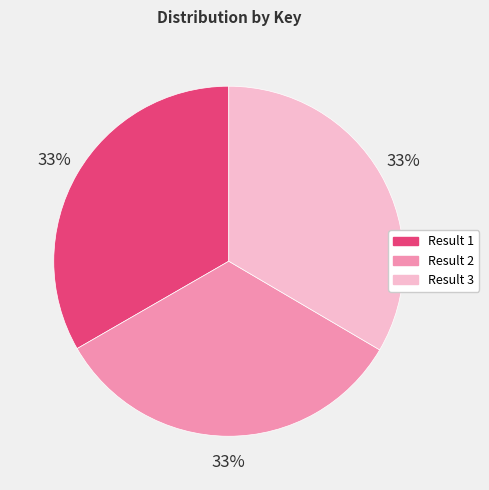

Is there a majority slice in this chart?

No